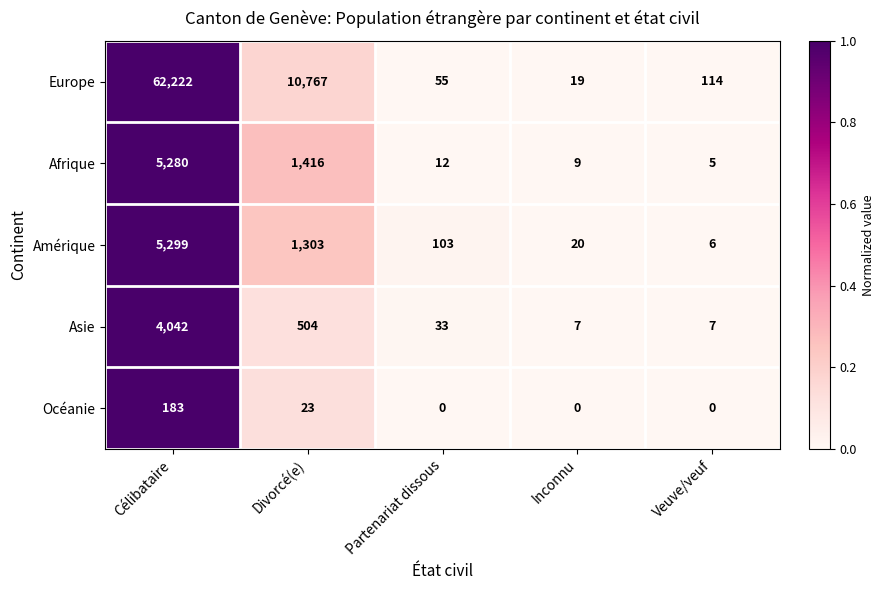

True or false: Asie has a value of 6073 at Célibataire.

False